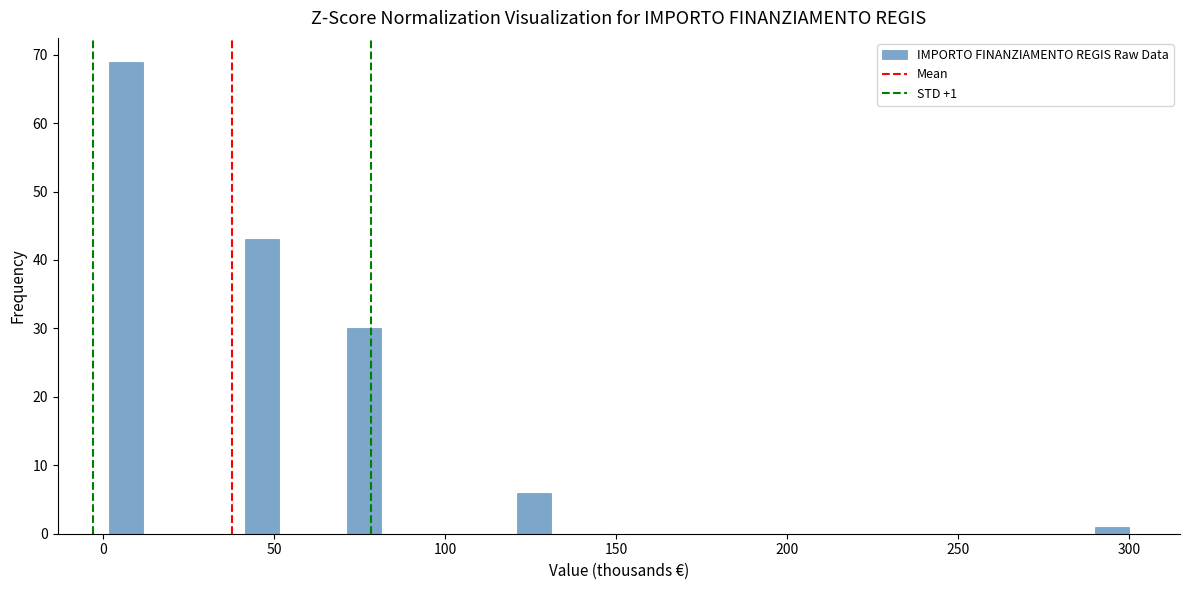

Read against the x-axis, roughly where is the centre of the tallest bar?

5